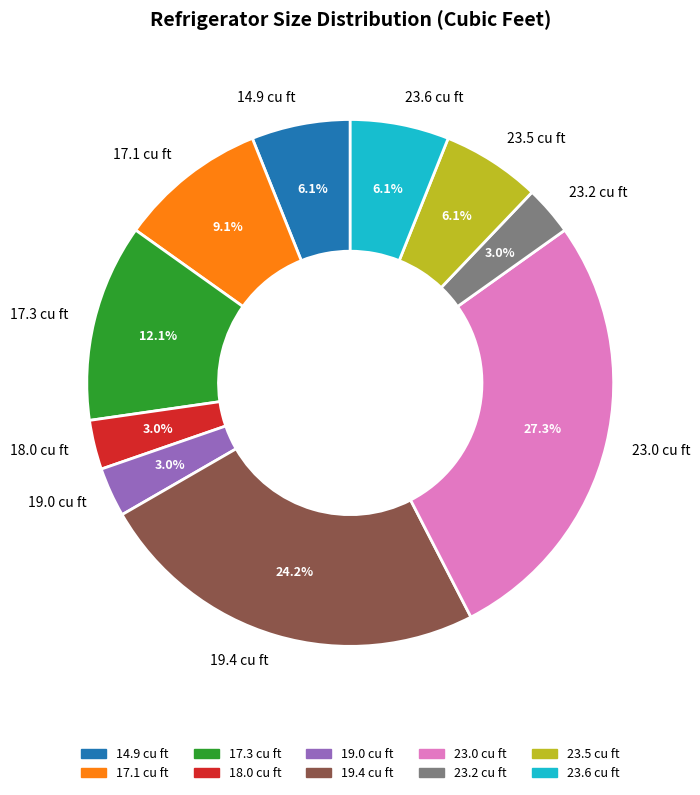

True or false: 17.1 accounts for 1% of the total.

False